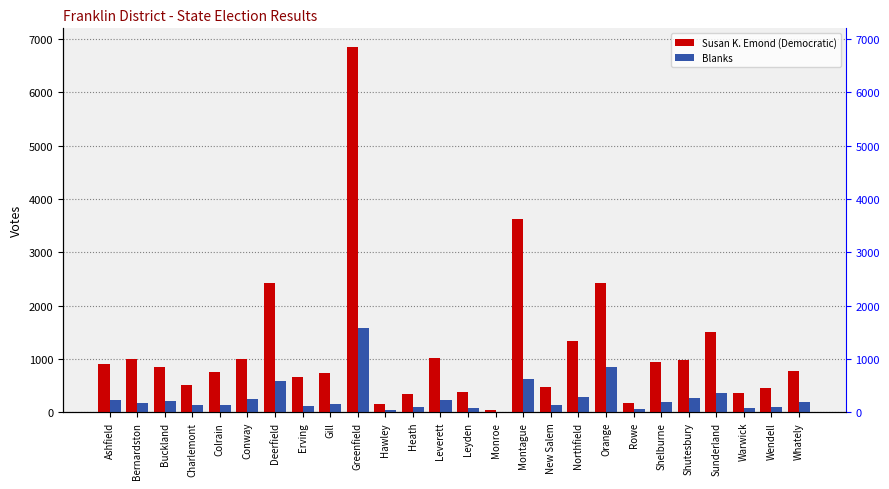

Which category has the highest value in the Susan K. Emond (Democratic) series?

Greenfield